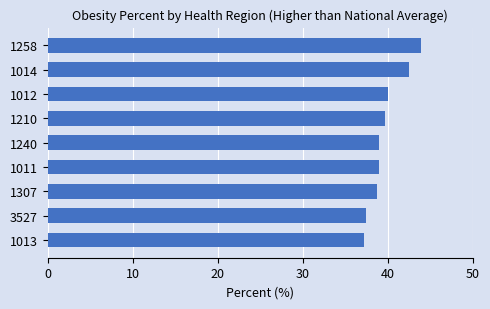

How many categories are shown in the chart?

9